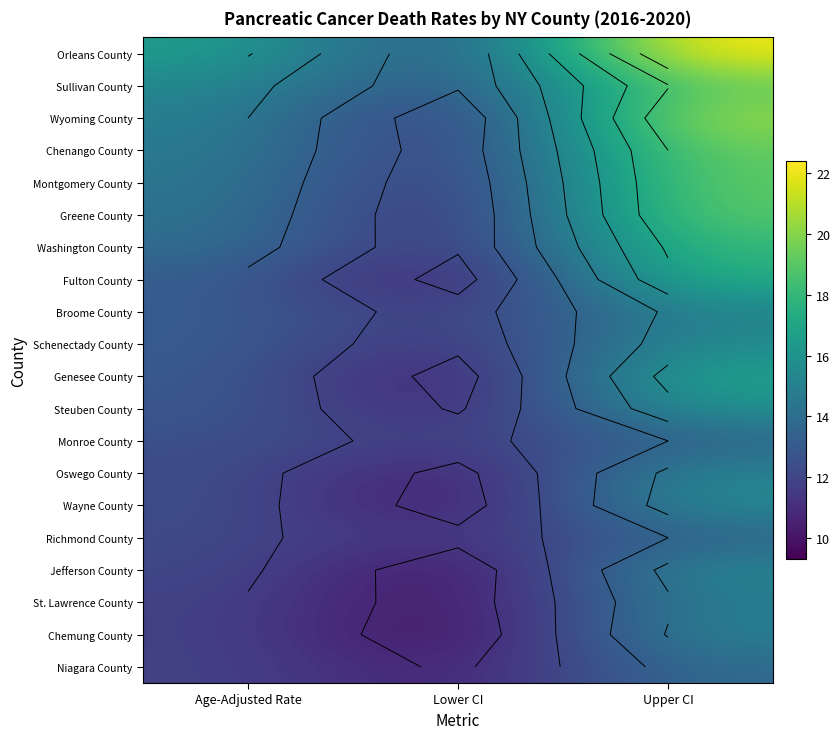

List the labels in order of Washington County value, largest first.

Upper CI, Age-Adjusted Rate, Lower CI